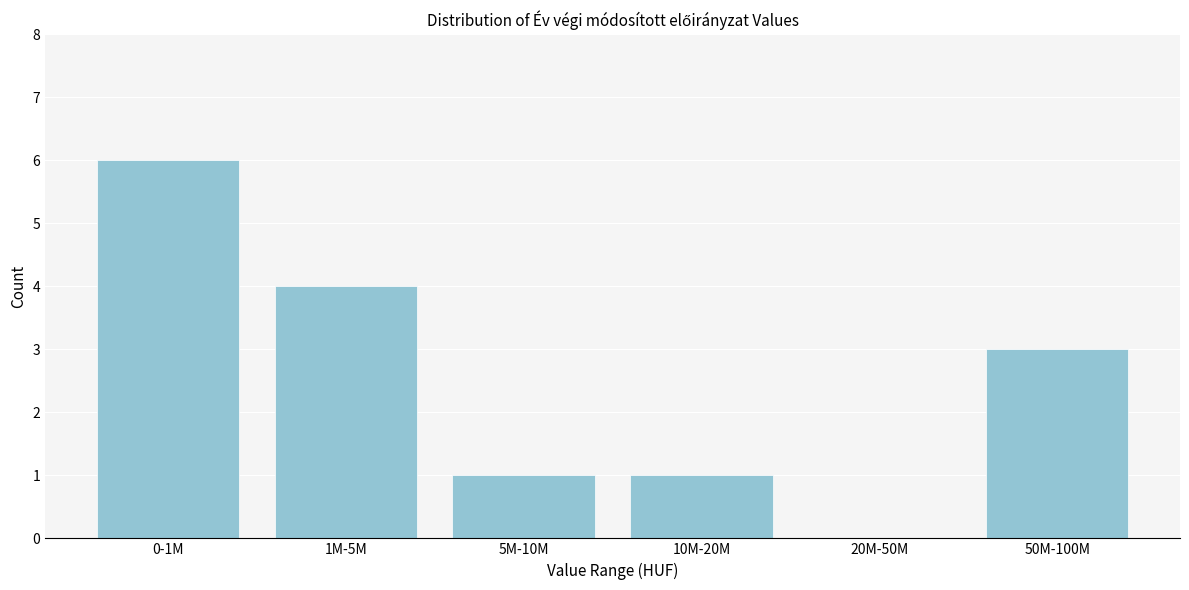

Reading left to right, list all the values displayed in this chart.

0-1M=6	1M-5M=4	5M-10M=1	10M-20M=1	20M-50M=0	50M-100M=3